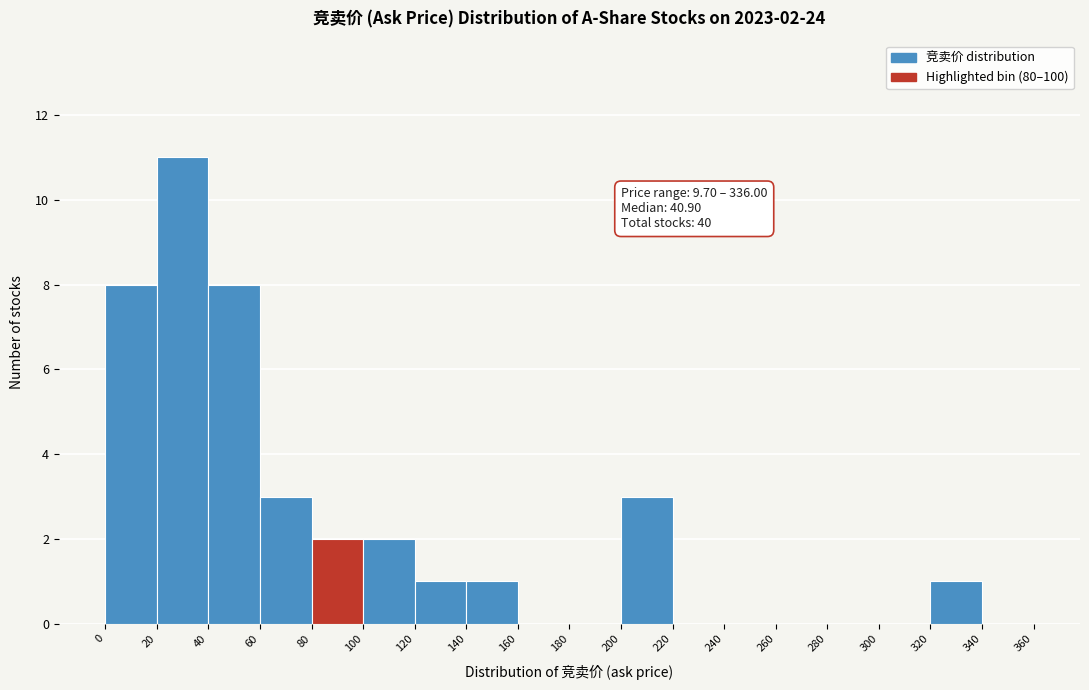

Which range on the x-axis has the tallest bar?

20 to 40